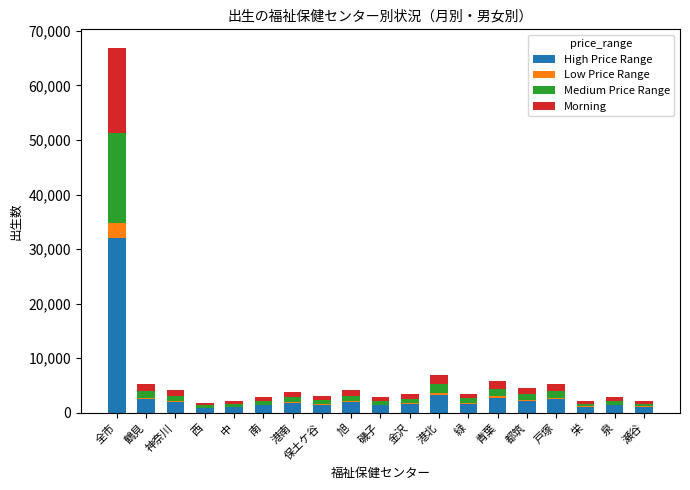

At which category is the sum across all series the highest?

全市